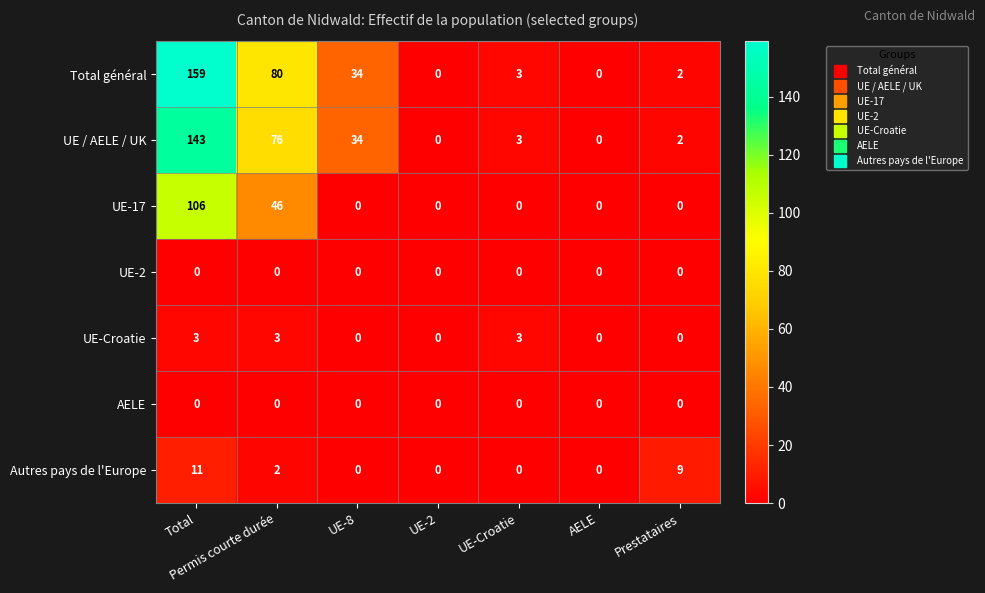

How many series are shown in this chart?

7